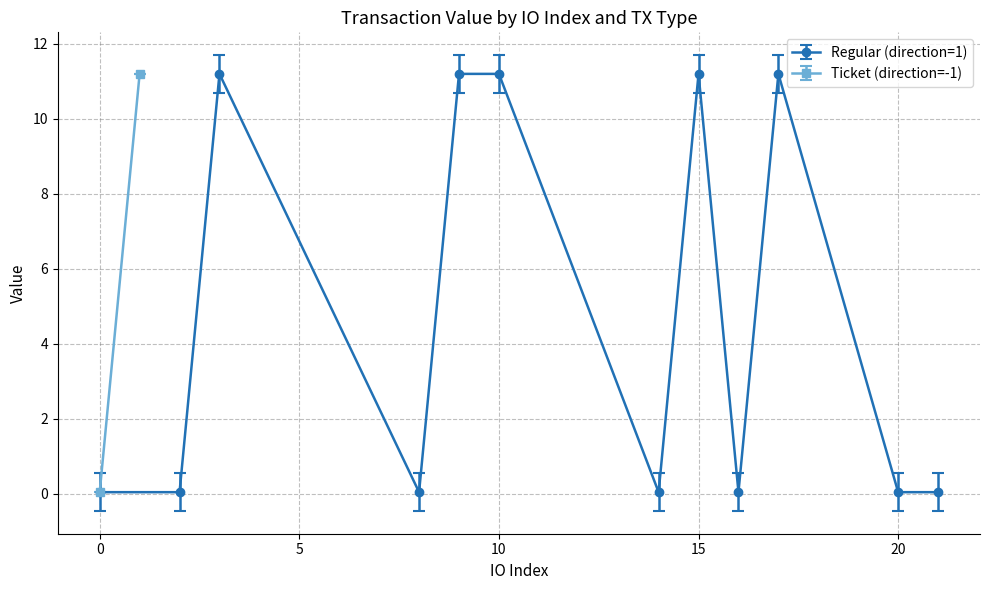

Rank the series at 5 from highest to lowest value.

Regular, Ticket